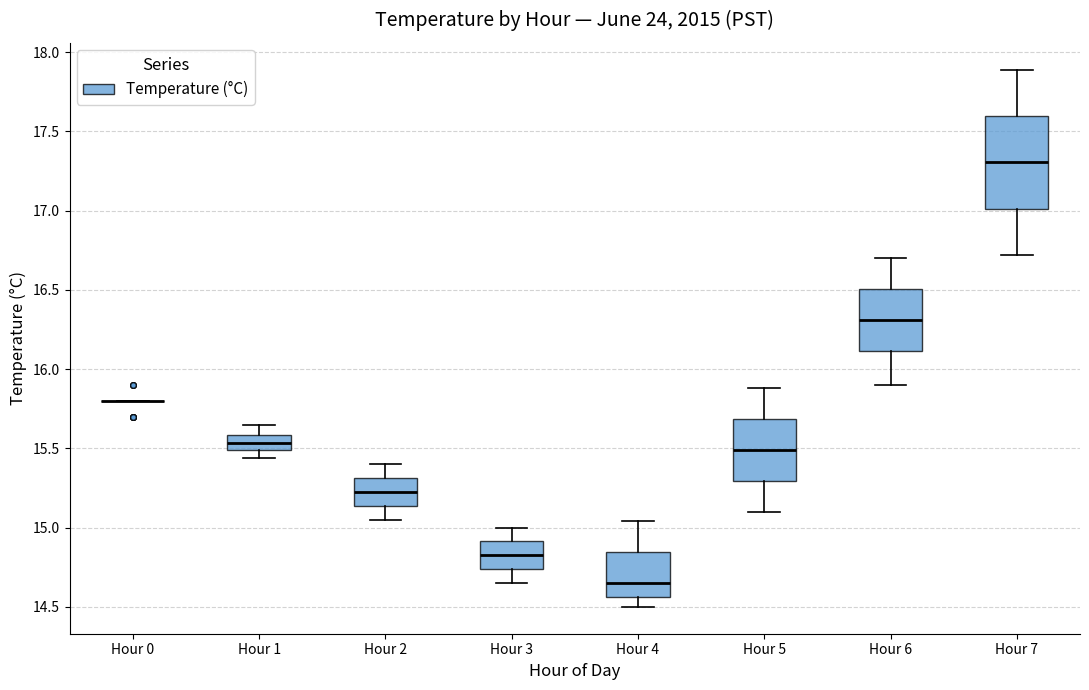

Reading left to right, transcribe this box plot: for each box, give where its median line is, the range the box spans, and where its two whiskers end, as read against the y-axis. The values are not printed on the chart, so give them approximately, as read against the axis.

Hour 0: box collapsed to a line at 15.80, whiskers 15.80 to 15.80
Hour 1: median 15.55, box 15.50 to 15.60, whiskers 15.45 to 15.65
Hour 2: median 15.25, box 15.15 to 15.30, whiskers 15.05 to 15.40
Hour 3: median 14.85, box 14.75 to 14.90, whiskers 14.65 to 15.00
Hour 4: median 14.65, box 14.55 to 14.85, whiskers 14.50 to 15.05
Hour 5: median 15.50, box 15.30 to 15.70, whiskers 15.10 to 15.90
Hour 6: median 16.30, box 16.10 to 16.50, whiskers 15.90 to 16.70
Hour 7: median 17.30, box 17.00 to 17.60, whiskers 16.70 to 17.90